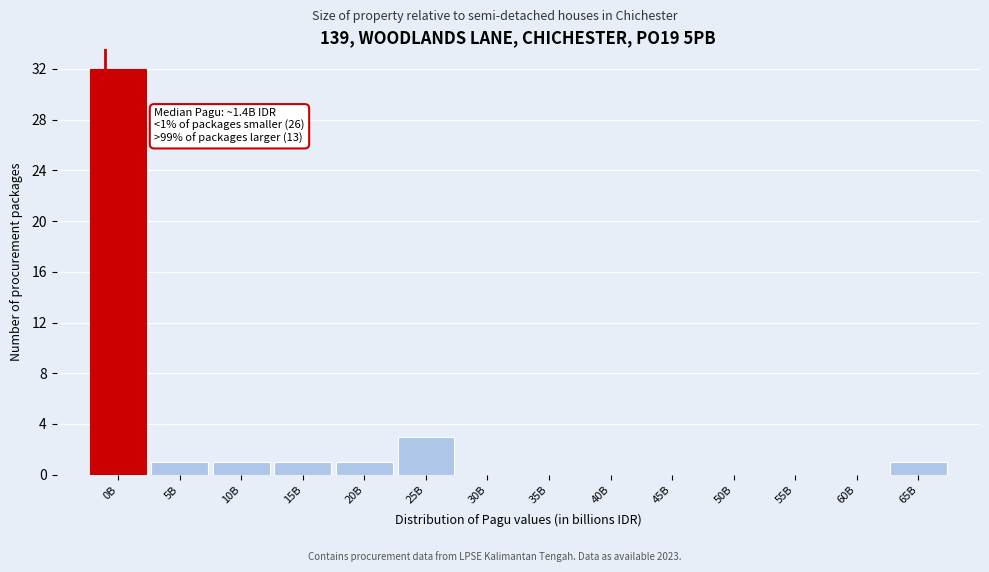

Reading left to right, what are all the values shown in this chart?

0B=32	5B=1	10B=1	15B=1	20B=1	25B=3	30B=0	35B=0	40B=0	45B=0	50B=0	55B=0	60B=0	65B=1